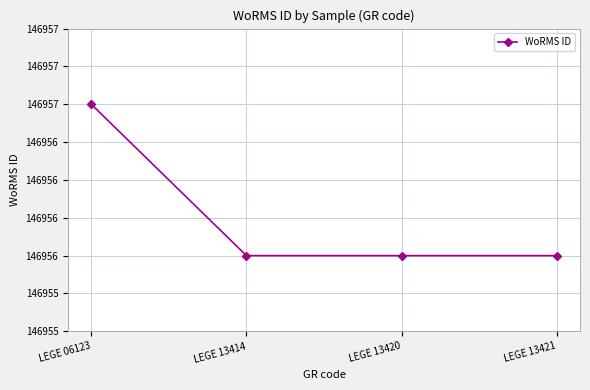

The value at LEGE 13420 is 209715. True or false?

False